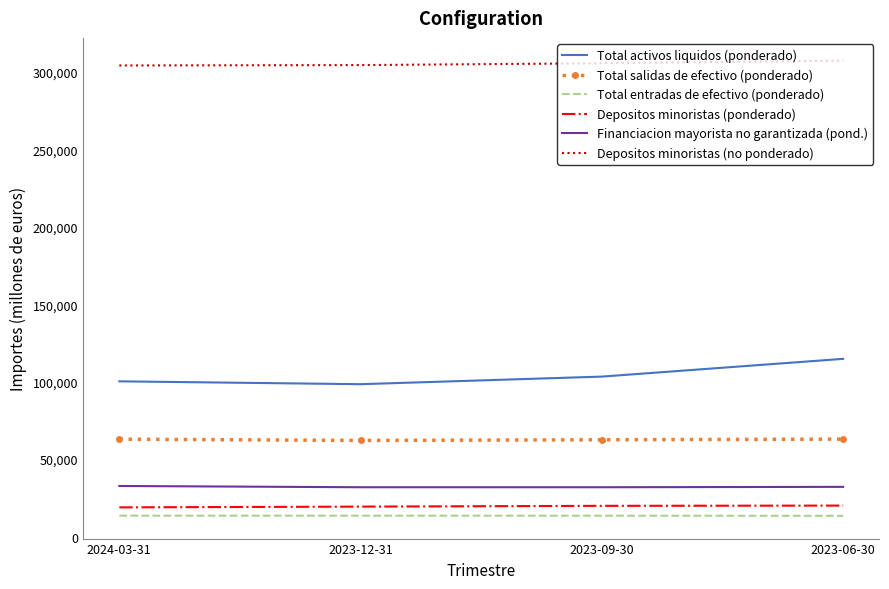

Is the value of Total entradas de efectivo (ponderado) at 2023-06-30 greater than the value of Depositos minoristas (no ponderado) at 2024-03-31?

No